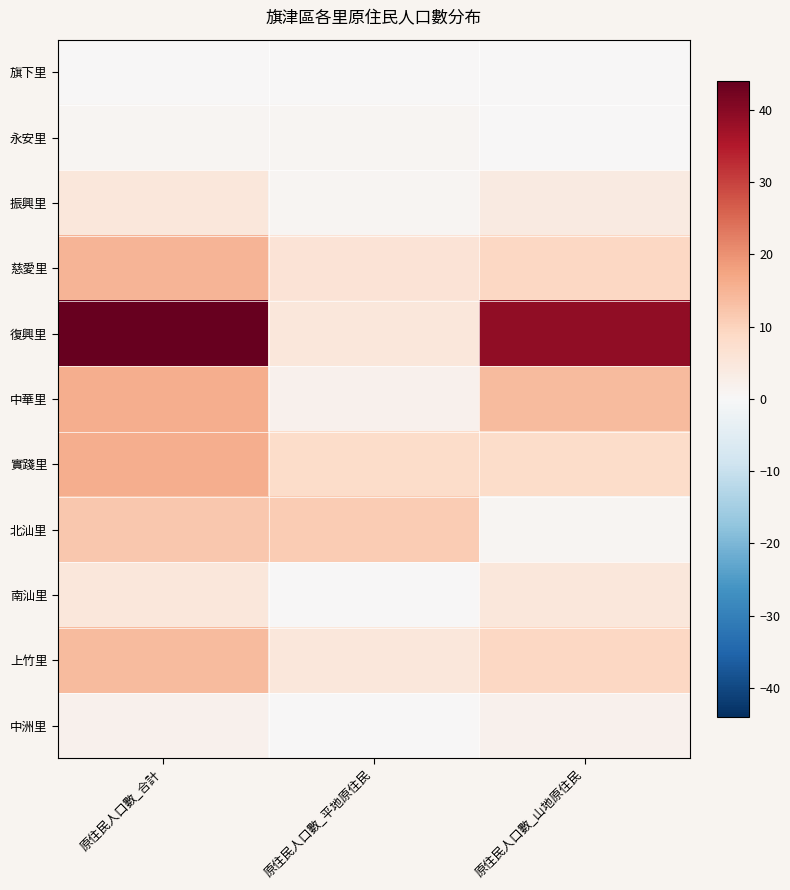

Reading right to left, extract all data points from this chart.

旗下里: 原住民人口數_山地原住民=0	原住民人口數_平地原住民=0	原住民人口數_合計=0
永安里: 原住民人口數_山地原住民=0	原住民人口數_平地原住民=1	原住民人口數_合計=1
振興里: 原住民人口數_山地原住民=4	原住民人口數_平地原住民=1	原住民人口數_合計=5
慈愛里: 原住民人口數_山地原住民=9	原住民人口數_平地原住民=6	原住民人口數_合計=15
復興里: 原住民人口數_山地原住民=39	原住民人口數_平地原住民=5	原住民人口數_合計=44
中華里: 原住民人口數_山地原住民=14	原住民人口數_平地原住民=2	原住民人口數_合計=16
實踐里: 原住民人口數_山地原住民=8	原住民人口數_平地原住民=8	原住民人口數_合計=16
北汕里: 原住民人口數_山地原住民=1	原住民人口數_平地原住民=11	原住民人口數_合計=12
南汕里: 原住民人口數_山地原住民=5	原住民人口數_平地原住民=0	原住民人口數_合計=5
上竹里: 原住民人口數_山地原住民=9	原住民人口數_平地原住民=5	原住民人口數_合計=14
中洲里: 原住民人口數_山地原住民=2	原住民人口數_平地原住民=0	原住民人口數_合計=2